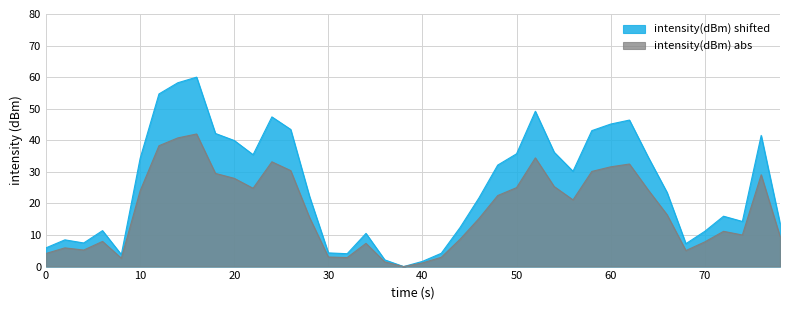

Reading left to right, transcribe all the data shown in this chart.

intensity(dBm) shifted: 5.9	8.5	7.5	11.4	3.8	34.3	54.7	58.2	60.0	42.2	39.9	35.4	47.4	43.4	22.2	4.3	4.1	10.5	2.1	0.0	1.6	4.2	12.4	21.7	32.1	35.7	49.2	36.2	30.2	43.1	45.1	46.4	34.6	23.5	7.3	11.2	16.0	14.3	41.5	13.7
intensity(dBm) abs: 4.2	5.9	5.2	8.0	2.7	24.0	38.3	40.8	42.0	29.5	28.0	24.8	33.2	30.4	15.6	3.0	2.9	7.4	1.5	0.0	1.2	2.9	8.7	15.2	22.5	25.0	34.4	25.4	21.1	30.1	31.6	32.5	24.3	16.4	5.1	7.8	11.2	10.0	29.1	9.6